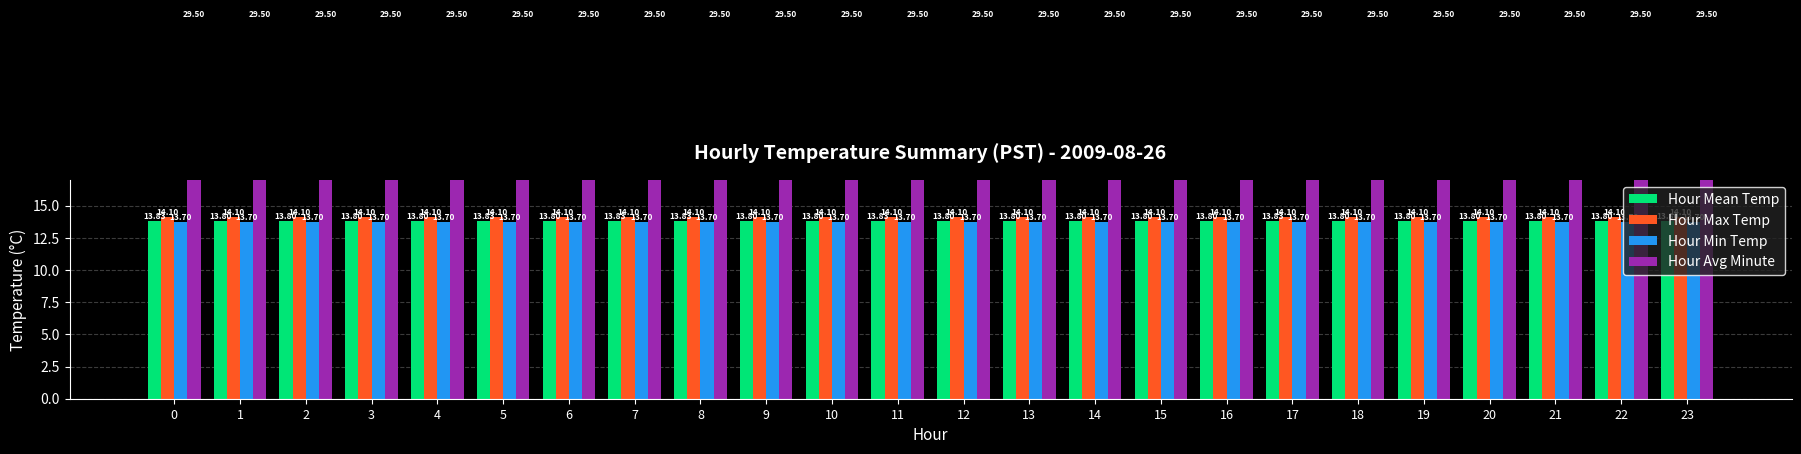

Is it true that Hour Max Temp equals 6.0 at 10?

False